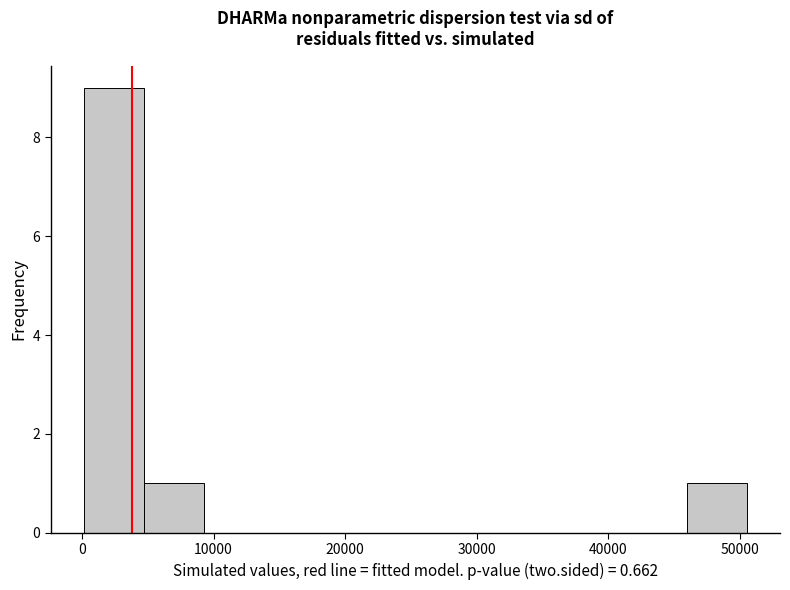

Reading left to right, transcribe this chart: for each bar, give the range it covers on the x-axis and its height. Neither the bar edges nor the heights are printed on the chart, so give them approximately, as read against the axes.

0 to 5000: 9
5000 to 9000: 1
9000 to 14000: 0
14000 to 18000: 0
18000 to 23000: 0
23000 to 28000: 0
28000 to 32000: 0
32000 to 37000: 0
37000 to 41000: 0
41000 to 46000: 0
46000 to 51000: 1